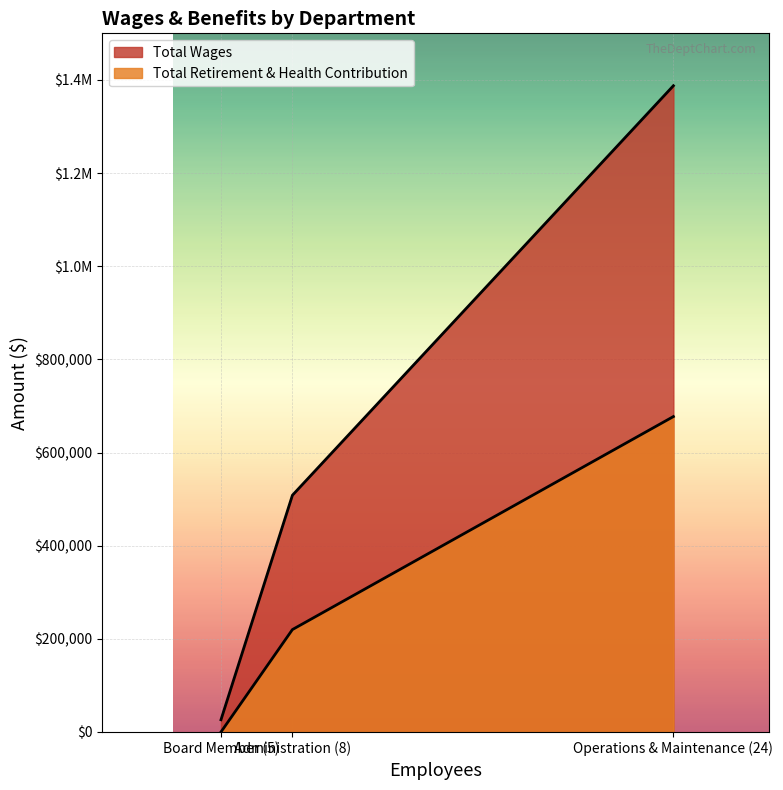

What is the sum of the Total Retirement & Health Contribution values at Board Member (5) and Administration (8)?

219867